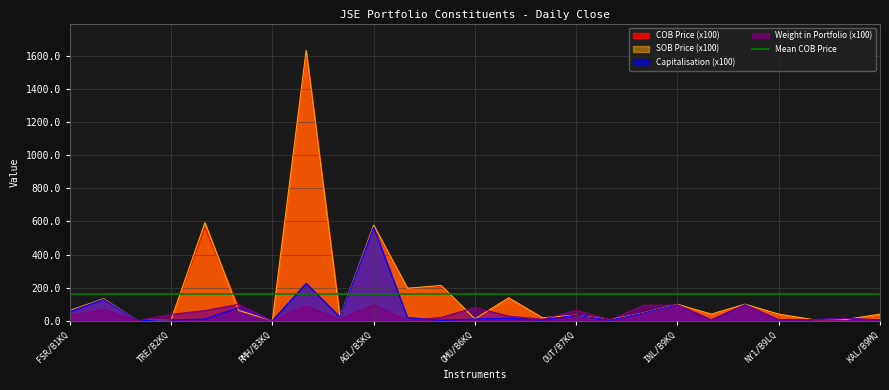

What is the average value of the SOB Price series?

163.6